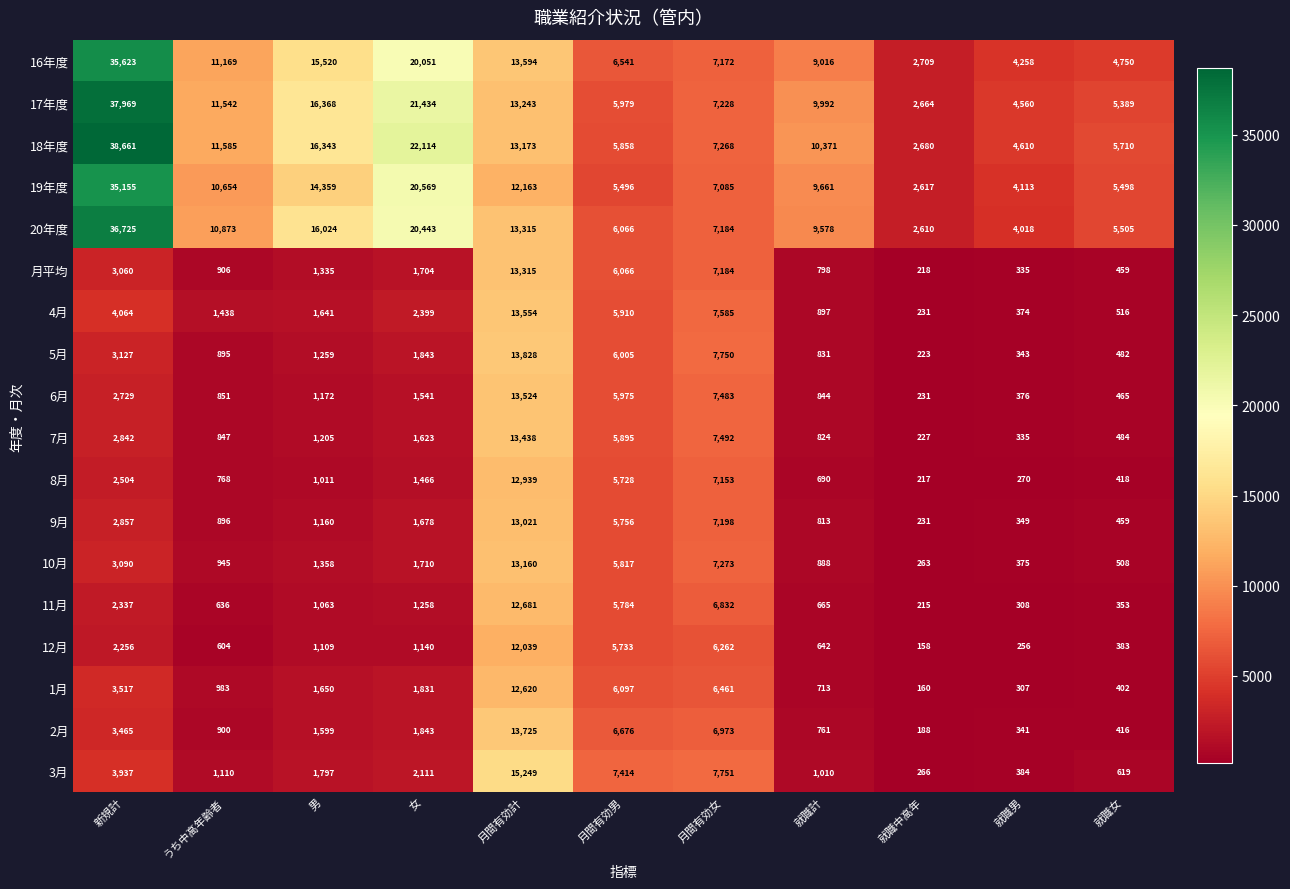

Which series has the largest range (max minus min)?

18年度